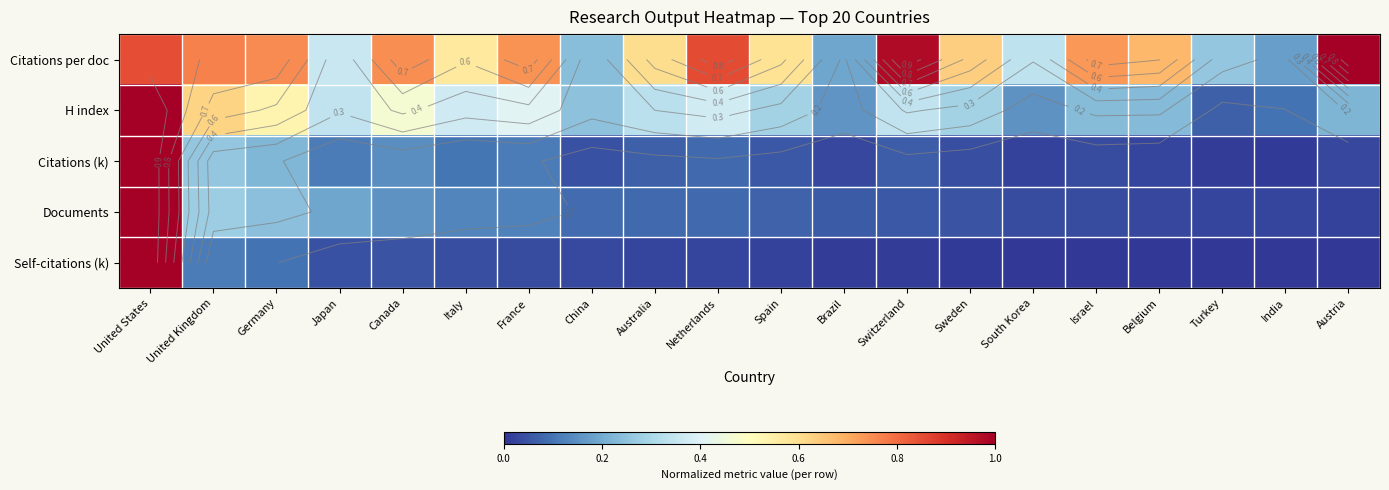

The value of Citations per doc at China is 0.2. True or false?

True